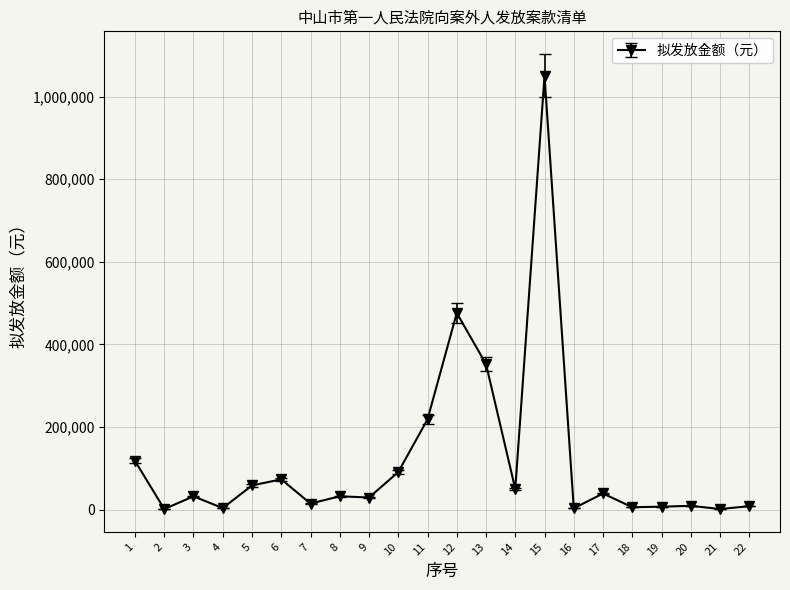

Where is the first local minimum?

2